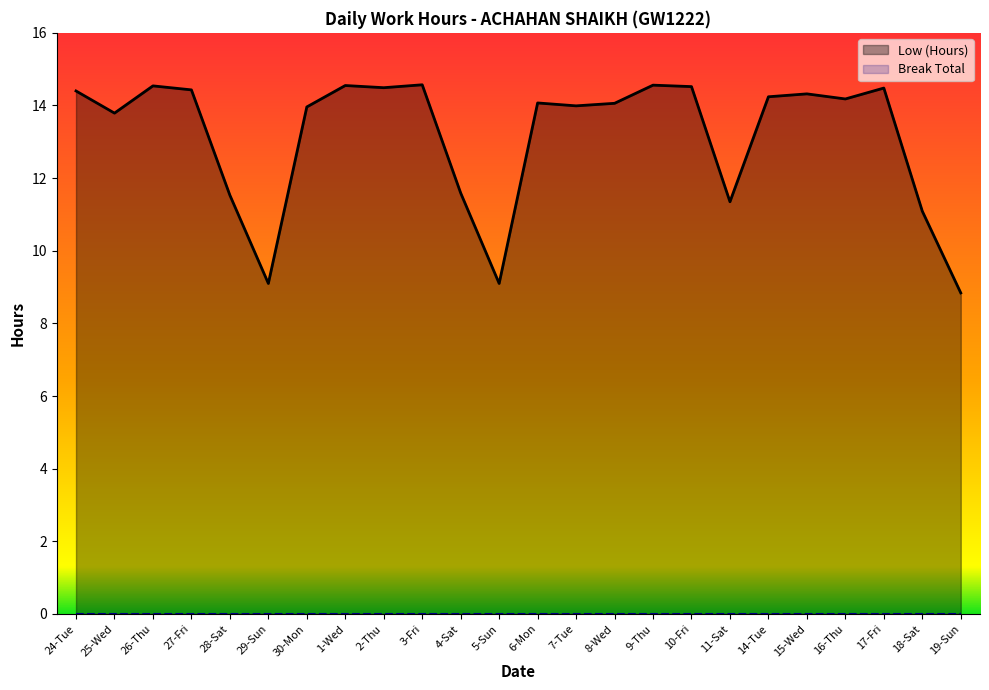

What is the ratio of the value at 29-Sun to the value at 15-Wed?

0.6